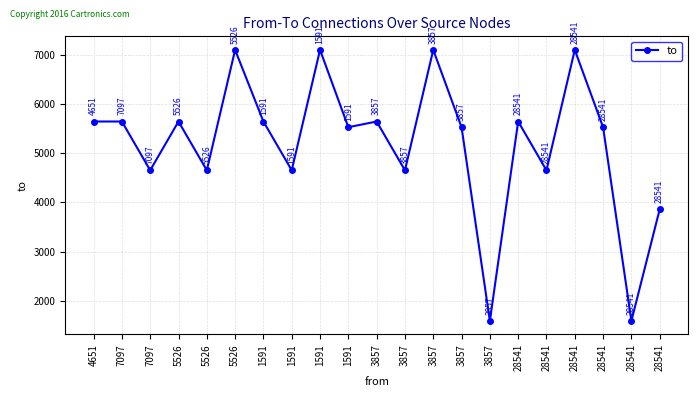

How many lines are shown in the chart?

1